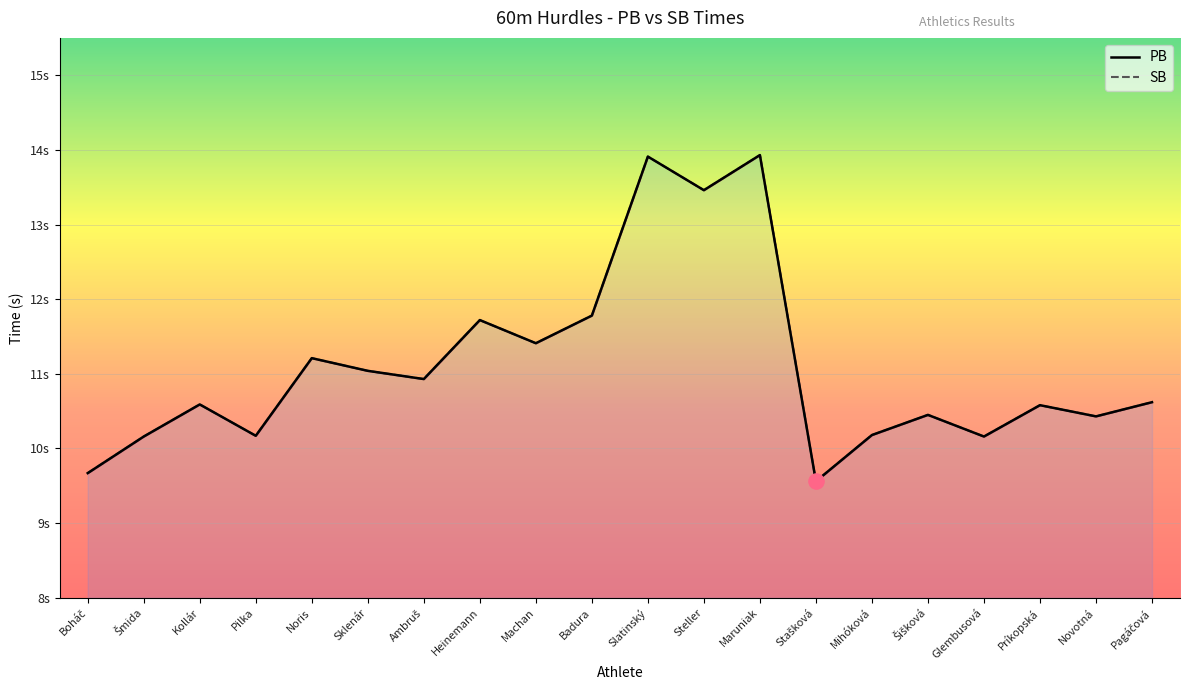

At how many categories does at least one series exceed 11?

8